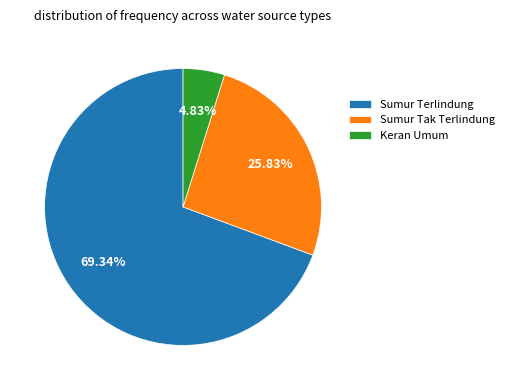

Is it true that Sumur Tak Terlindung is 35% of the pie?

False